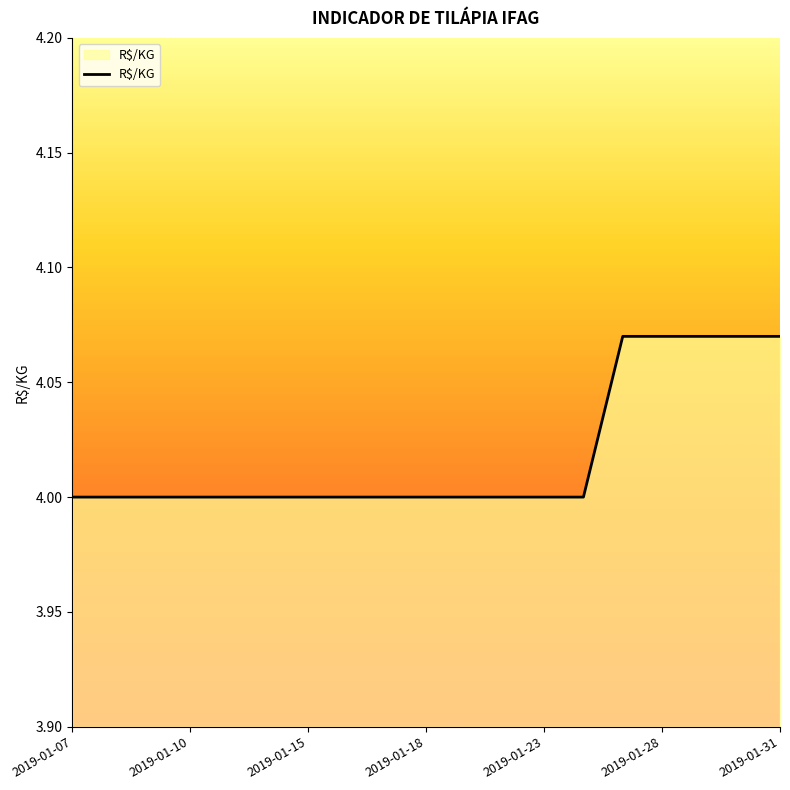

What is the smallest value displayed?

4.0